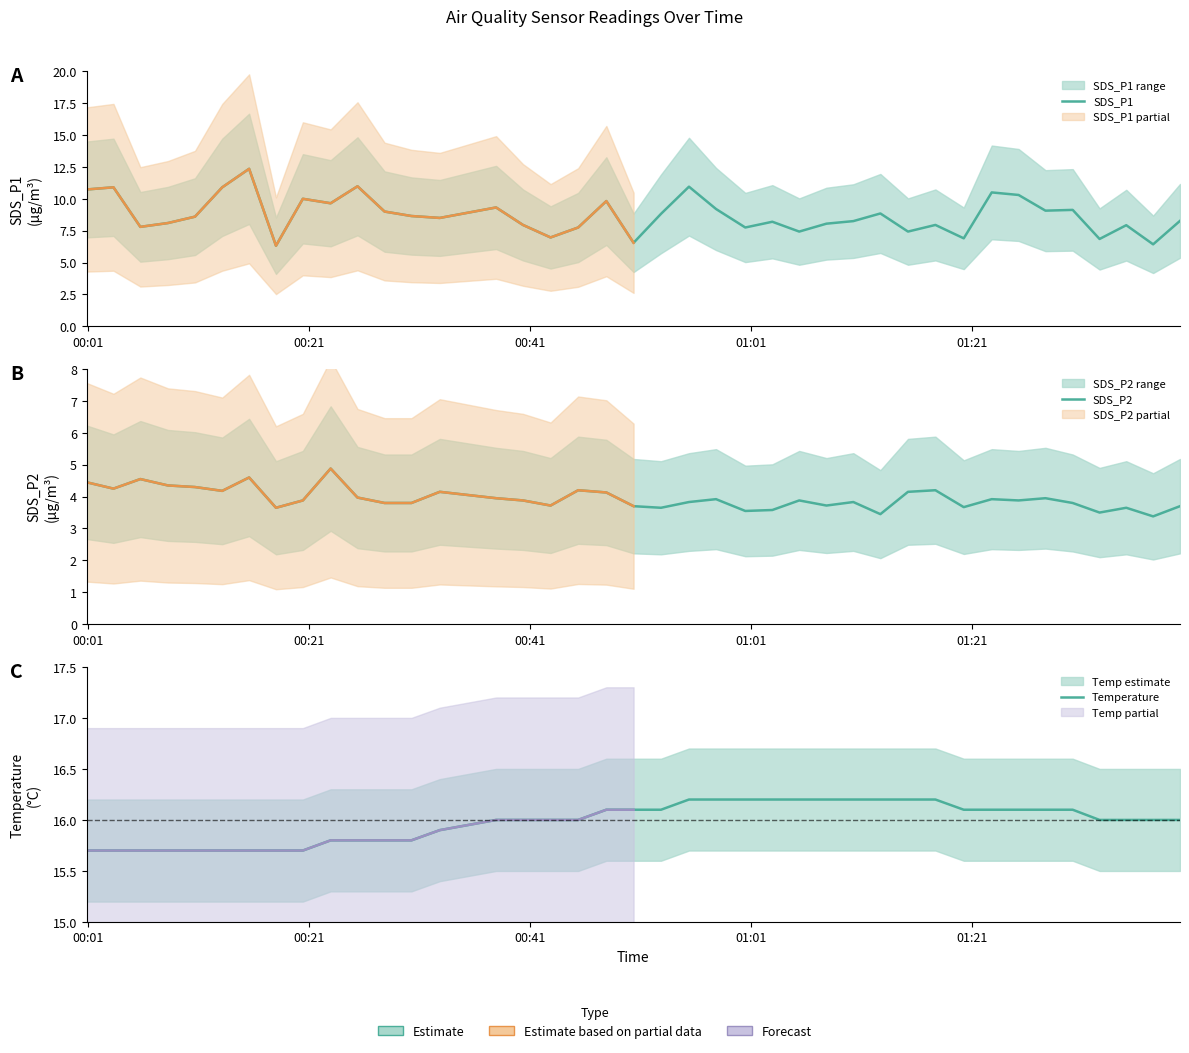

What is the value of the SDS_P2 point at the 22nd from the left?

3.8